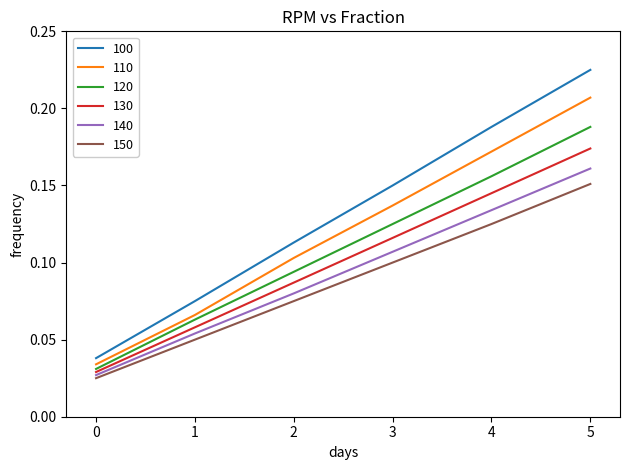

The 150 series shows 0.2 at 3. True or false?

False